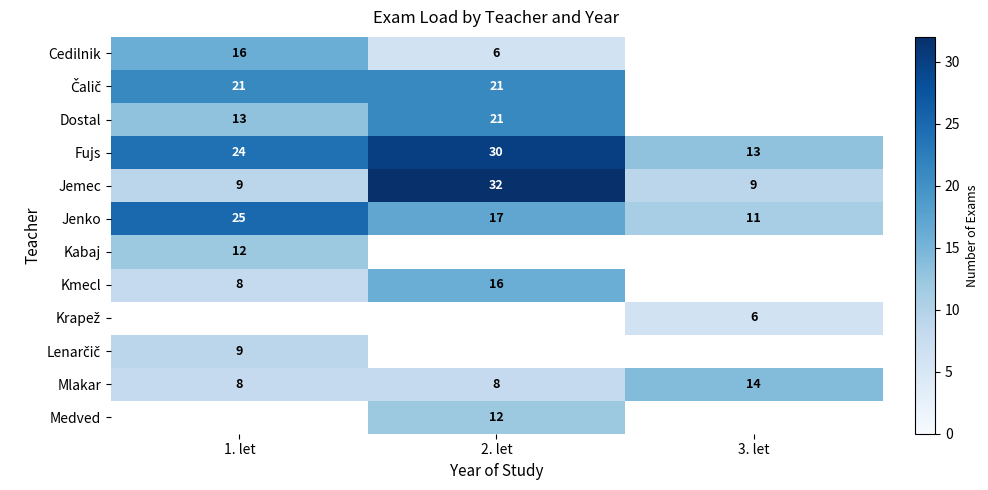

True or false: Fujs has a value of 13 at 3. let.

True